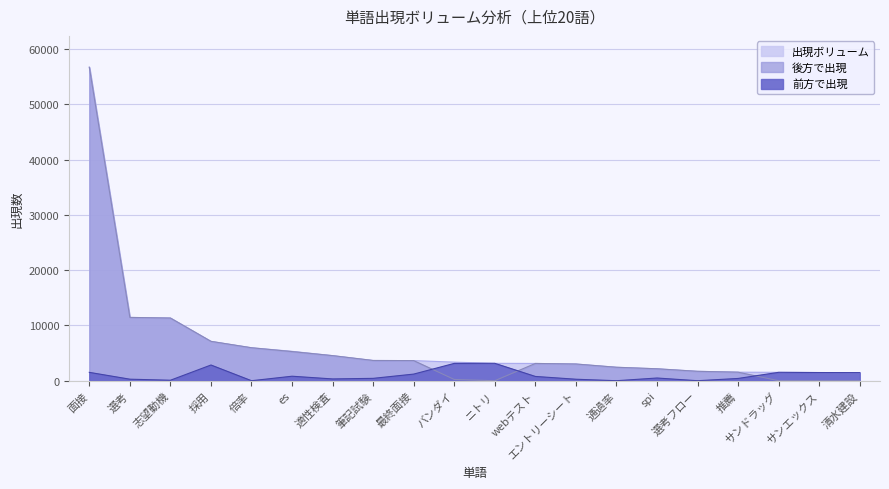

Is it true that 後方で出現 equals 3957 at 通過率?

False